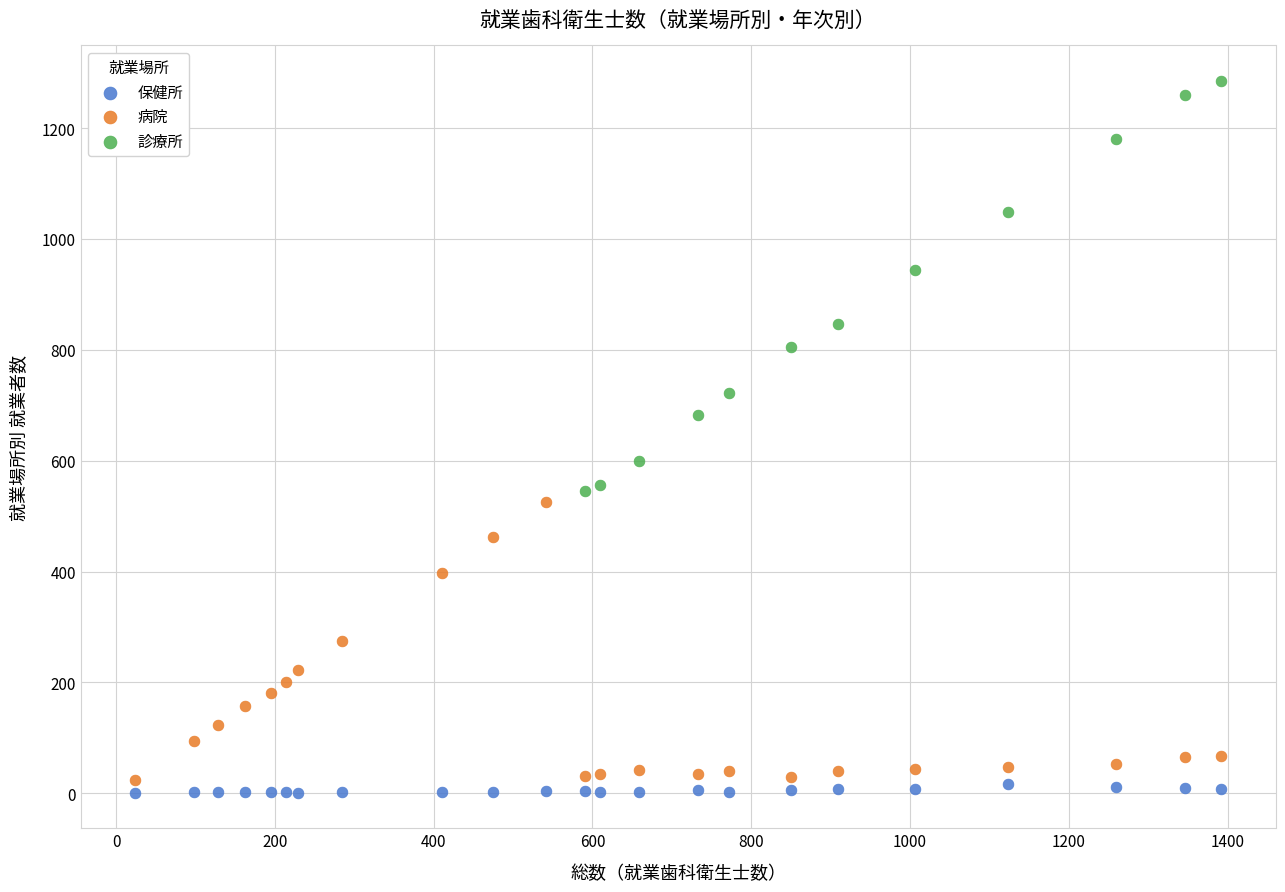

Which series reaches the maximum Y coordinate?

診療所